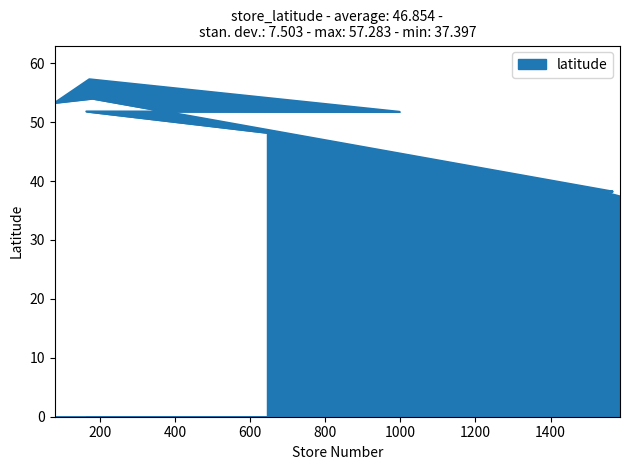

Where is the data nearest to the value 47?

645